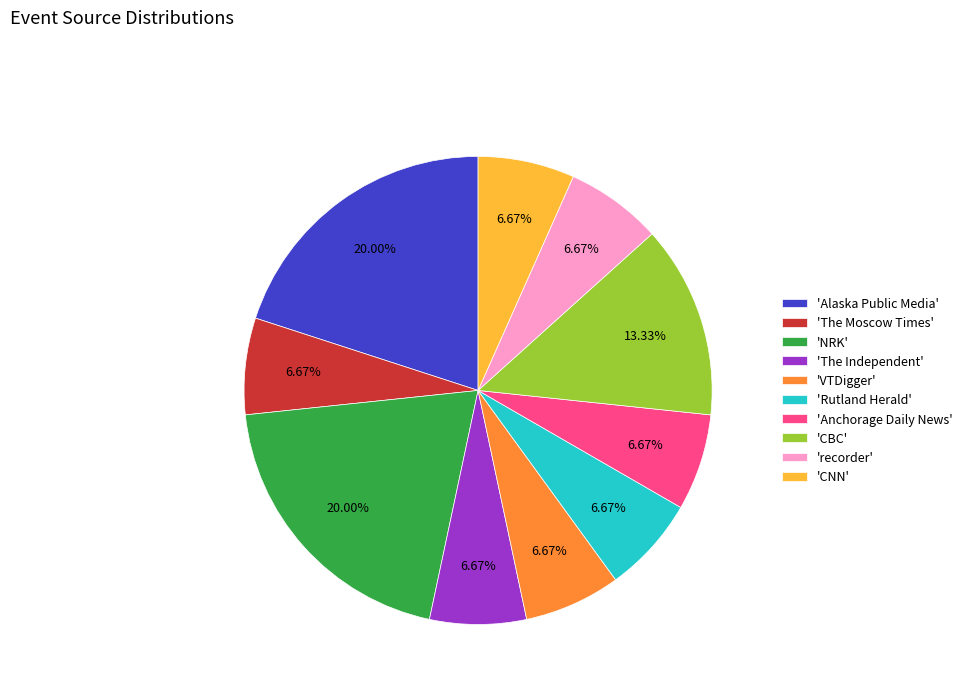

Is the sum of 'recorder' and 'Rutland Herald' greater than half?

No